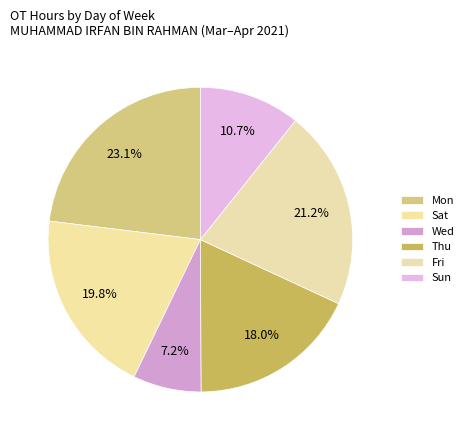

How many slices are in this pie chart?

6